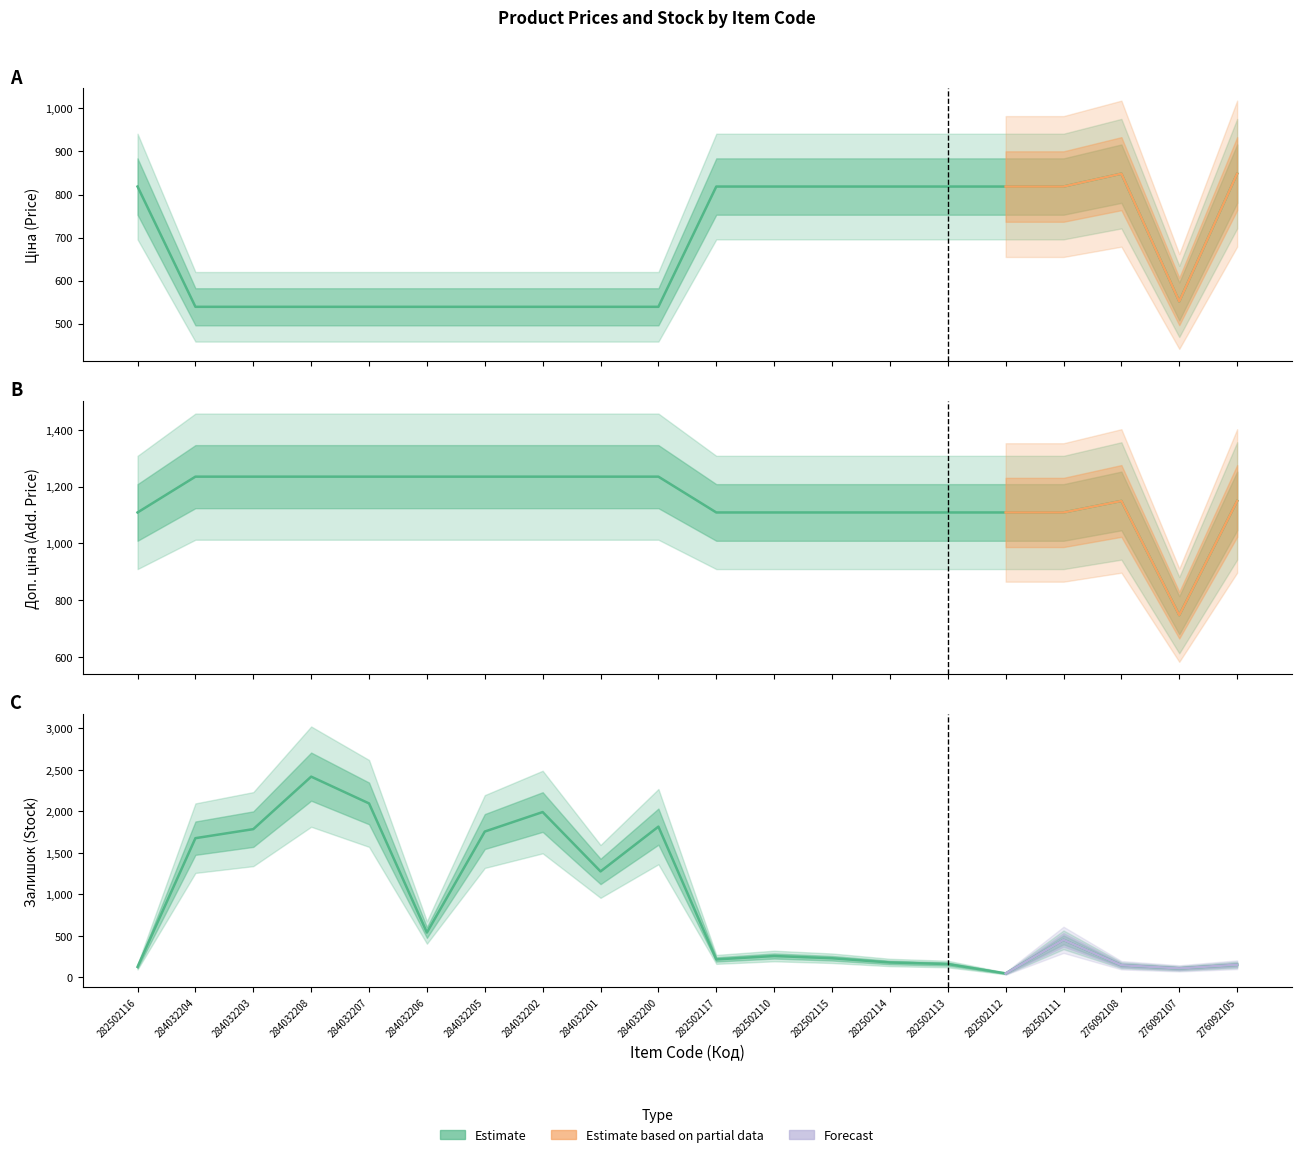

Which series has the largest range (max minus min)?

Залишок